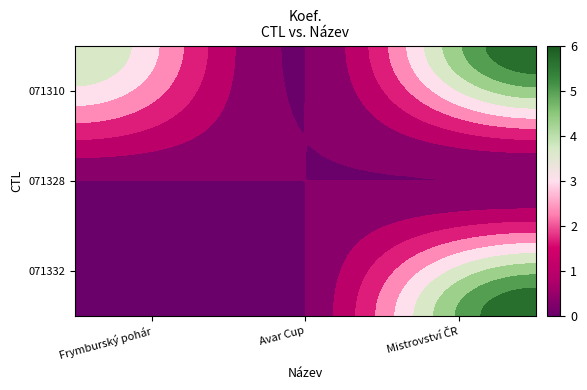

At how many categories does at least one series exceed 3?

2